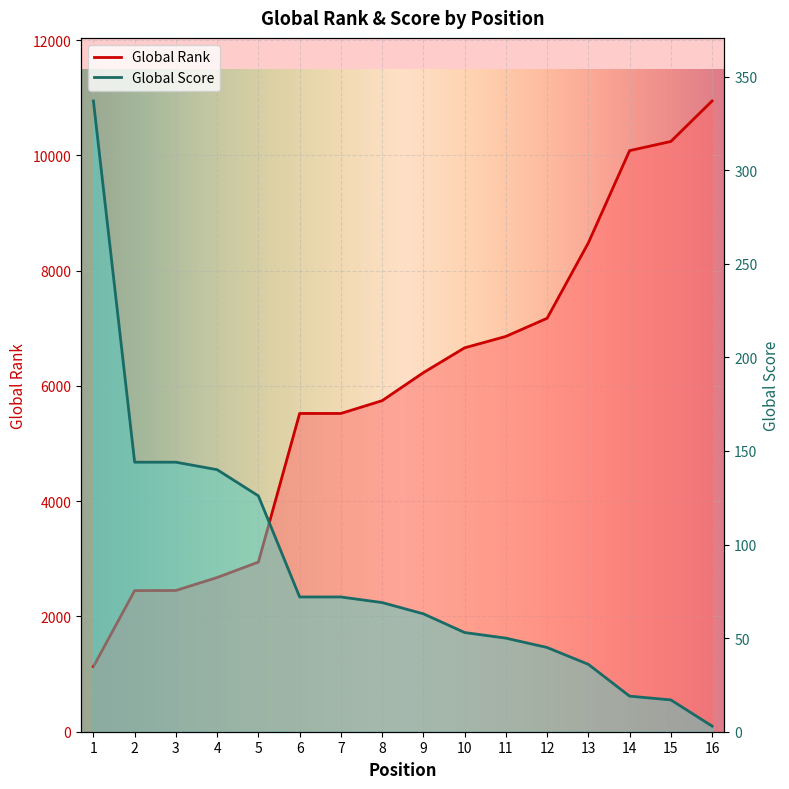

Reading left to right, what are all the values shown in this chart?

Global Rank: 1=1130	2=2449	3=2451	4=2676	5=2944	6=5523	7=5523	8=5745	9=6231	10=6662	11=6860	12=7175	13=8484	14=10084	15=10243	16=10946
Global Score: 1=337	2=144	3=144	4=140	5=126	6=72	7=72	8=69	9=63	10=53	11=50	12=45	13=36	14=19	15=17	16=3